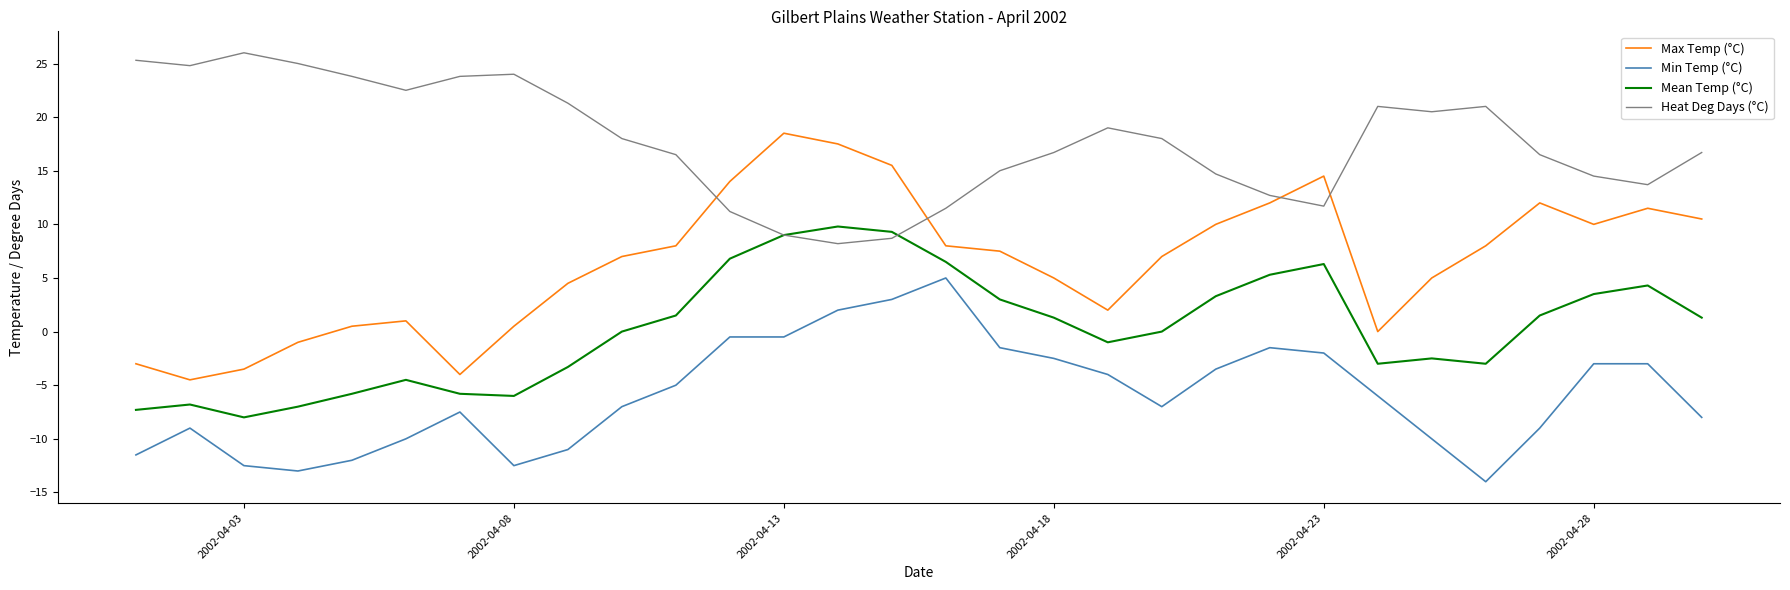

How many values in Min Temp (°C) are above zero?

3